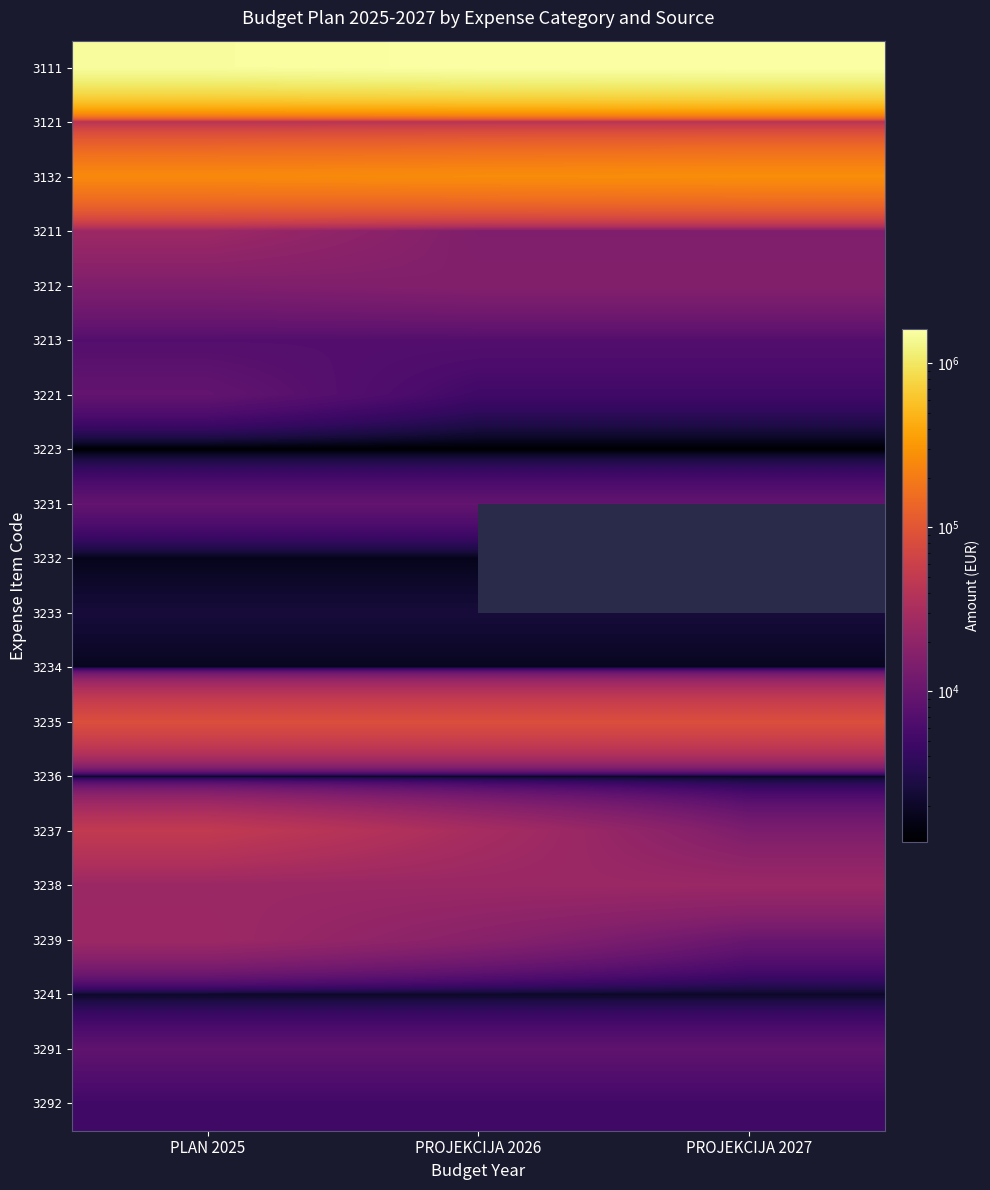

Is the value of 3111 at PROJEKCIJA 2026 greater than the value of 3212 at PROJEKCIJA 2027?

Yes